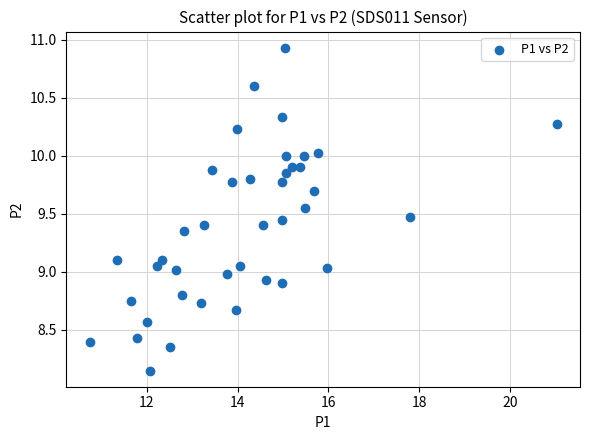

What is the range of Y values (max minus min)?

2.8